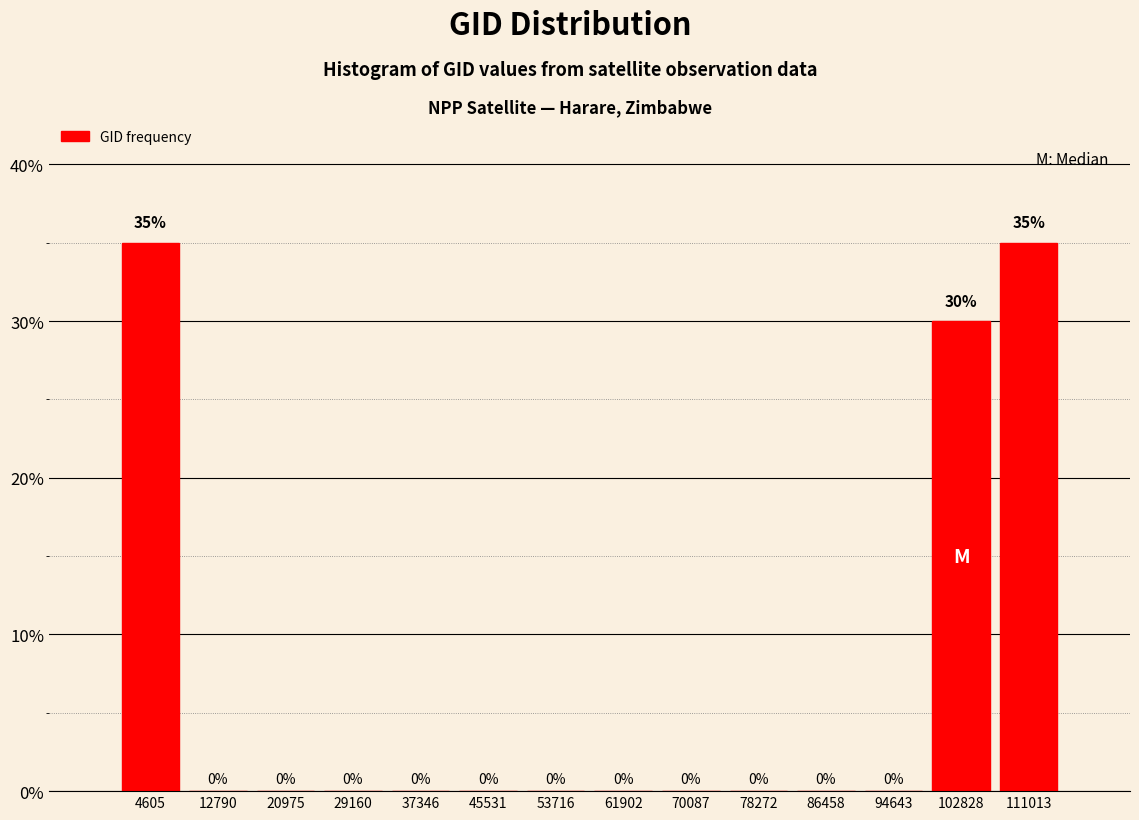

What is the height of the bar covering 1000 to 9000 on the x-axis? The bar edges are not printed on the chart, so give them approximately, as read against the axis.

35